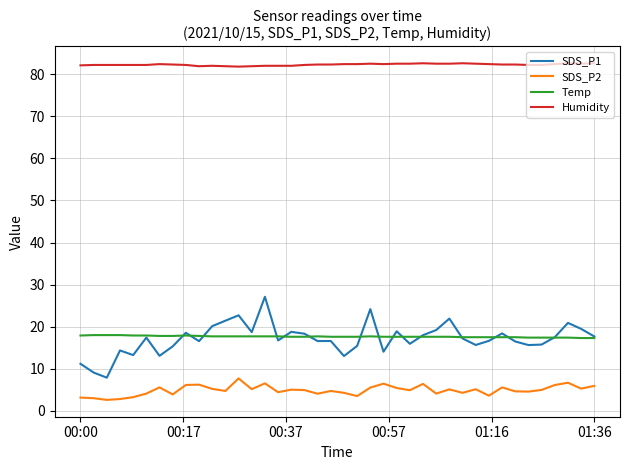

Which series has the largest total across all categories?

Humidity